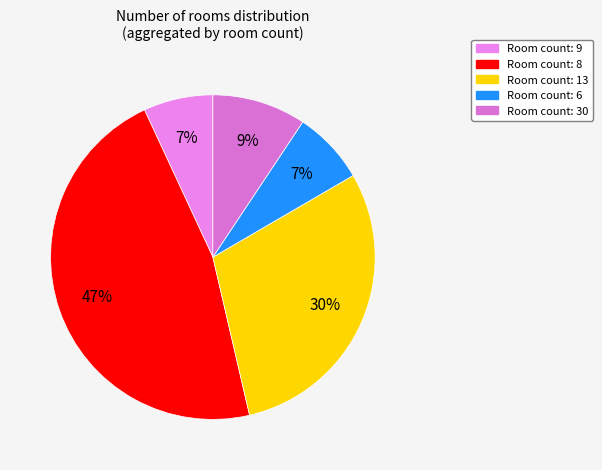

Count the number of slices in the pie.

5